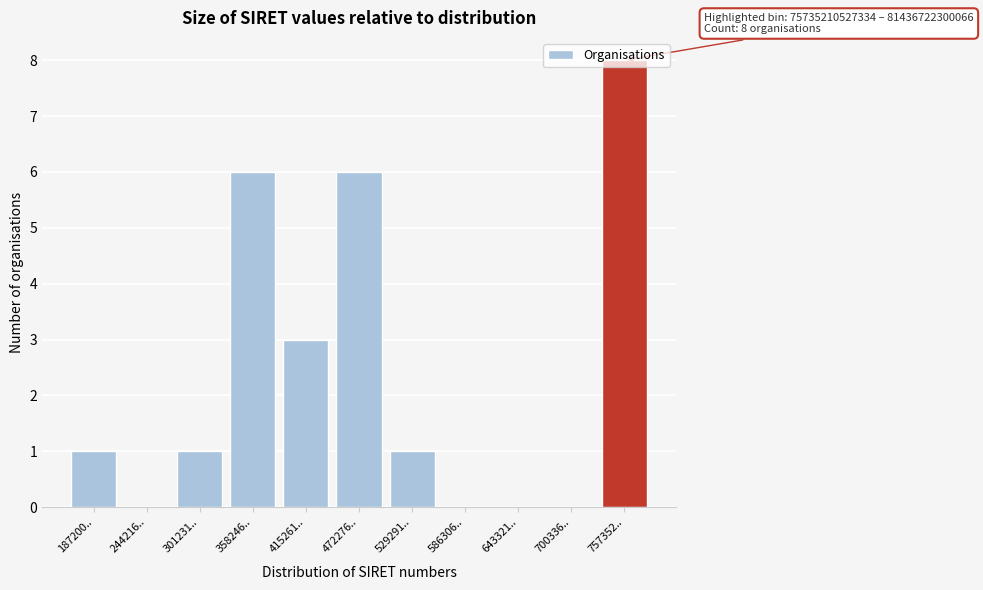

What is the maximum value shown in the chart?

8